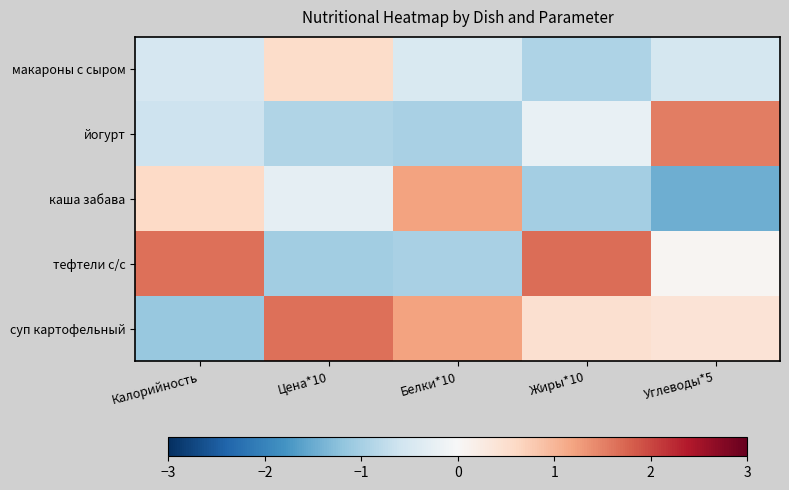

What is the greatest value displayed?

1.7